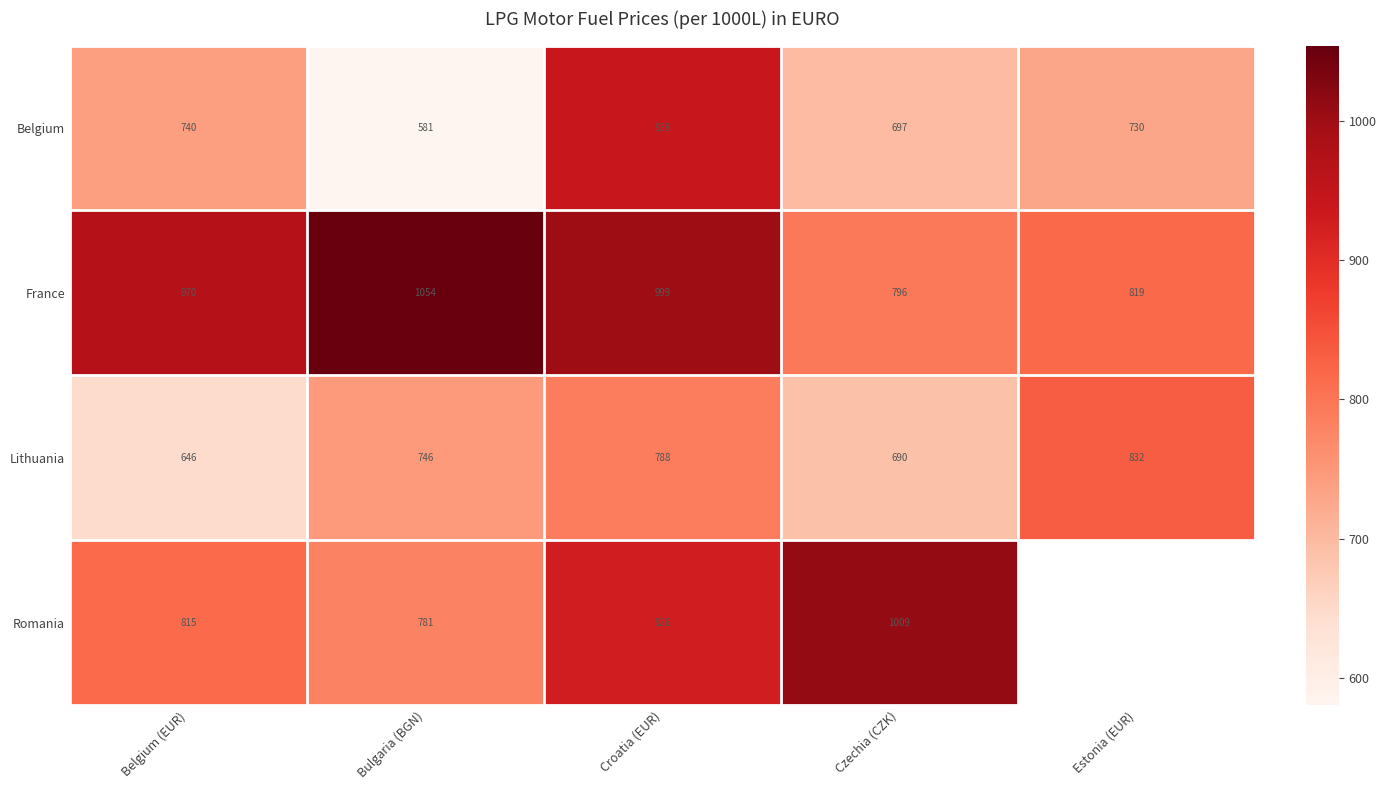

What is the approximate value of France at Czechia (CZK), to the nearest 50?

800